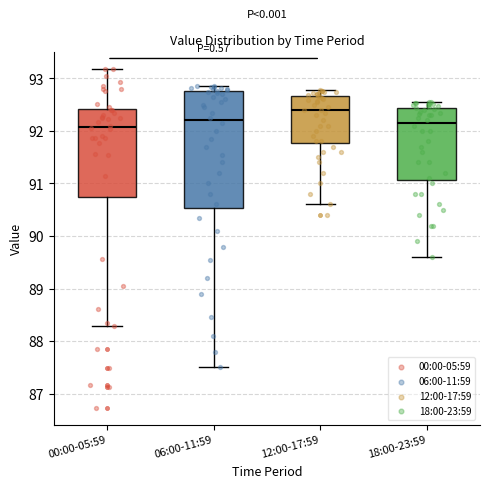

Reading left to right, read every box against the y-axis: the position of its median line, the range the box covers, and the ends of its whiskers. The values are not printed on the chart, so give them approximately, as read against the axis.

00:00-05:59: median 92.1, box 90.7 to 92.4, whiskers 88.3 to 93.2
06:00-11:59: median 92.2, box 90.5 to 92.8, whiskers 87.5 to 92.9
12:00-17:59: median 92.4, box 91.8 to 92.7, whiskers 90.6 to 92.8
18:00-23:59: median 92.2, box 91.1 to 92.4, whiskers 89.6 to 92.6